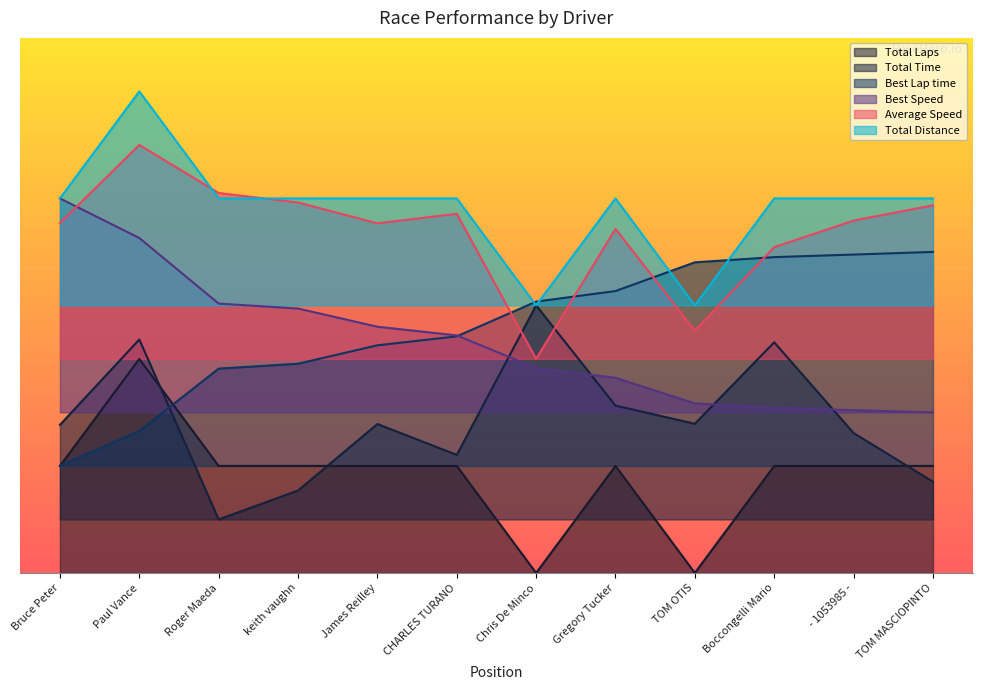

List the series in order of their peak value, highest first.

Total Distance, Average Speed, Best Speed, Best Lap time, Total Time, Total Laps